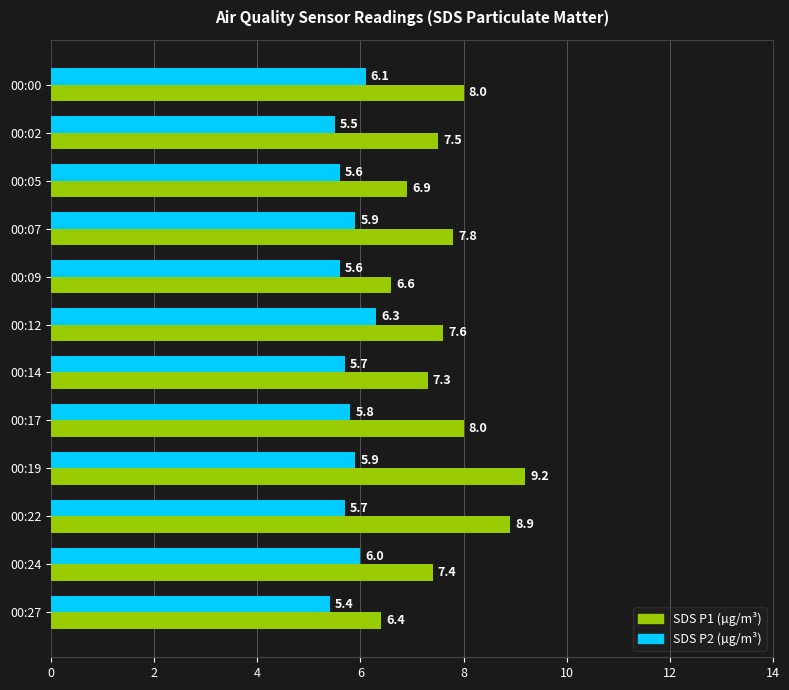

What is the difference between the maximum and minimum values in the SDS P1 (µg/m³) series?

2.8